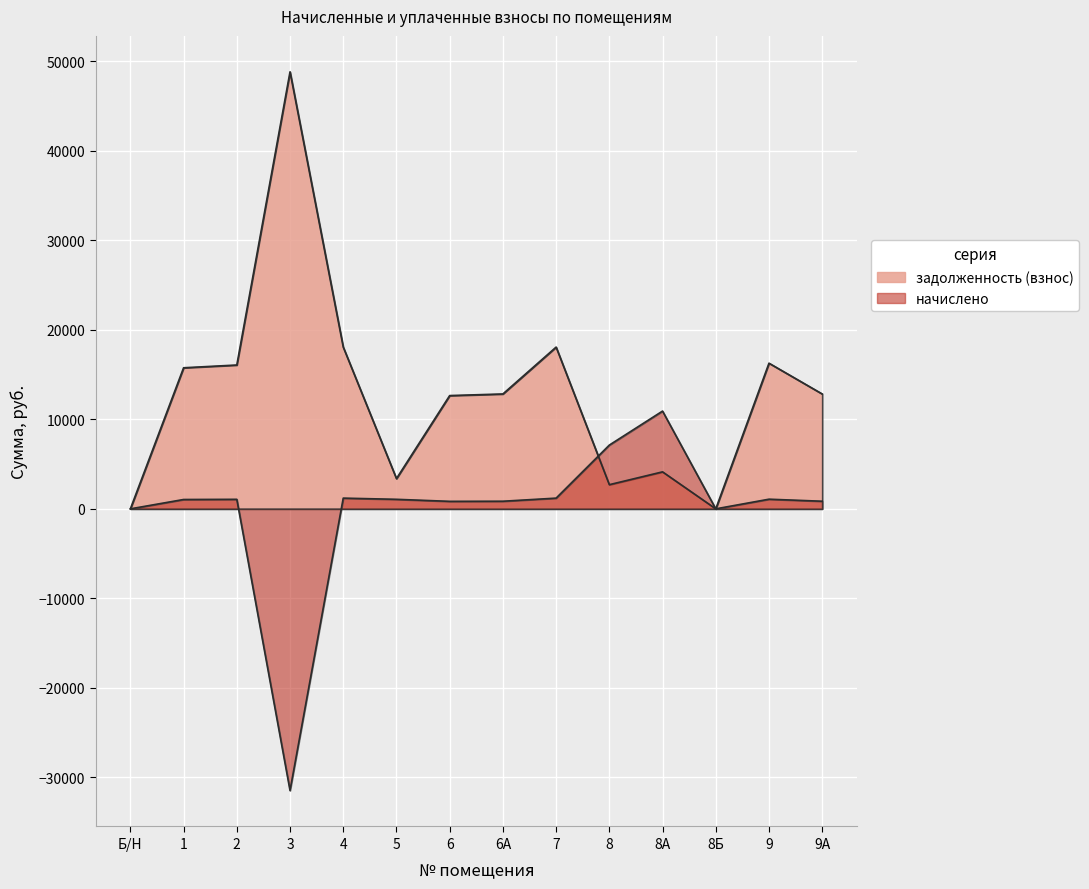

What are all the series names shown in the legend?

начислено, задолженность (взнос)